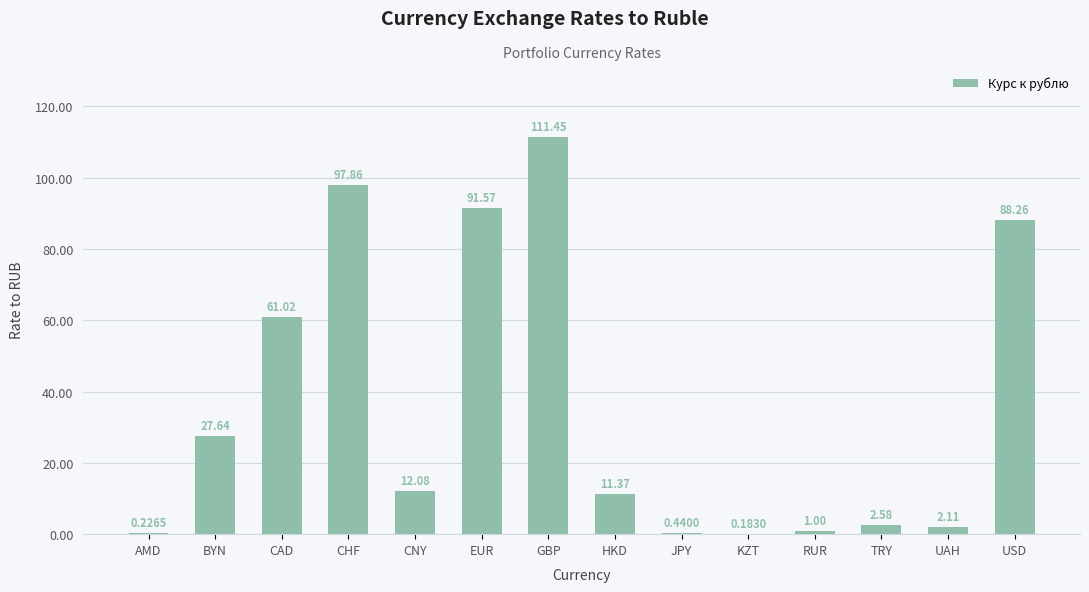

At which category does the chart reach its peak across all series?

GBP